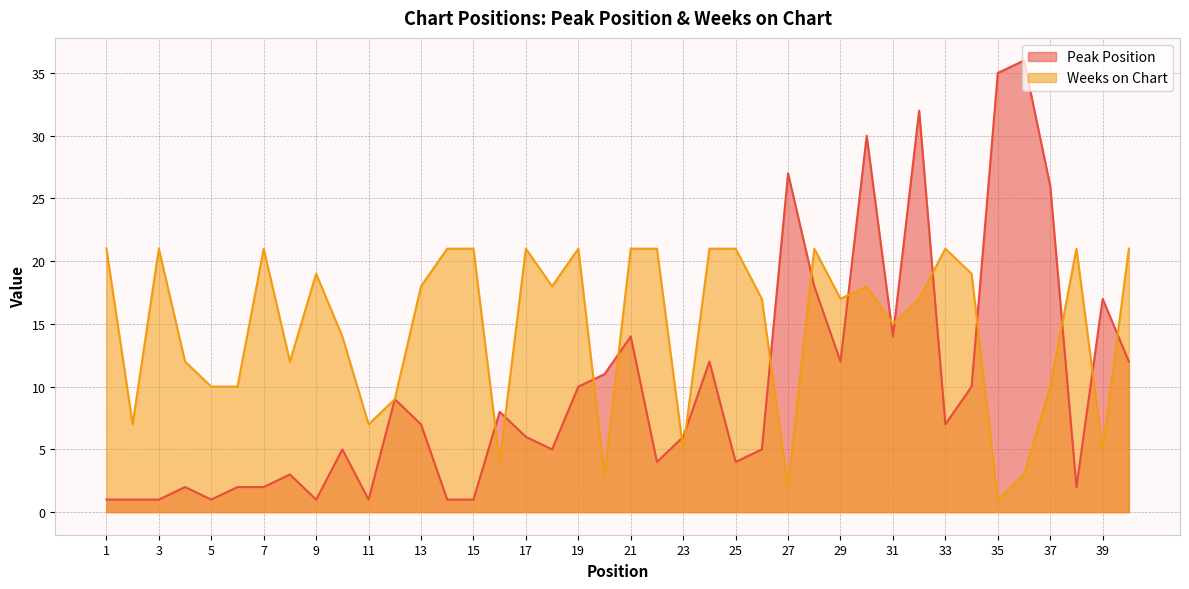

What are all the series names shown in the legend?

Peak Position, Weeks on Chart